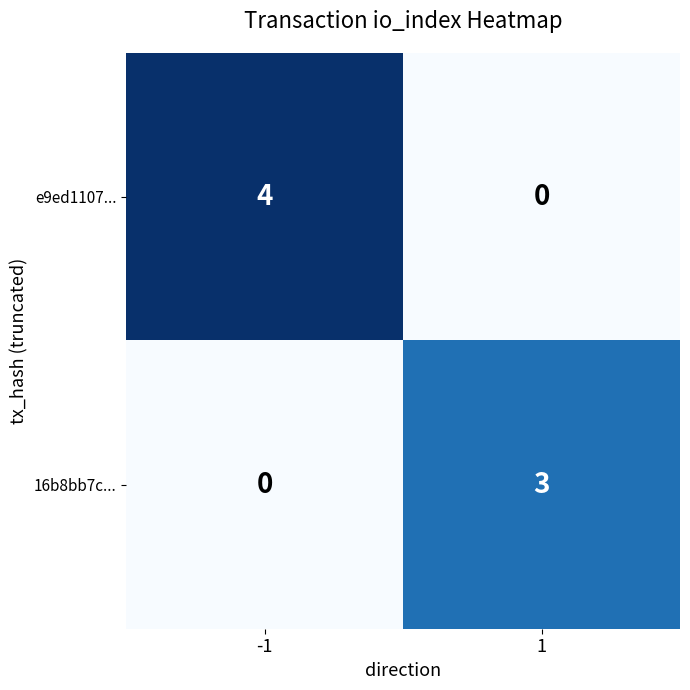

True or false: e9ed1107... has a value of 4 at -1.

True